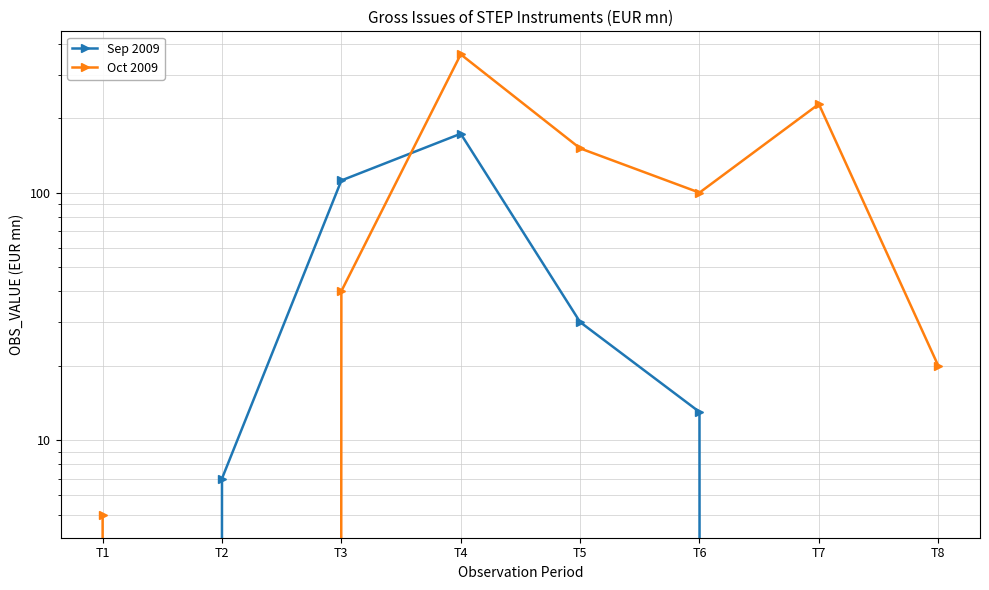

At how many categories does at least one series exceed 91?

5